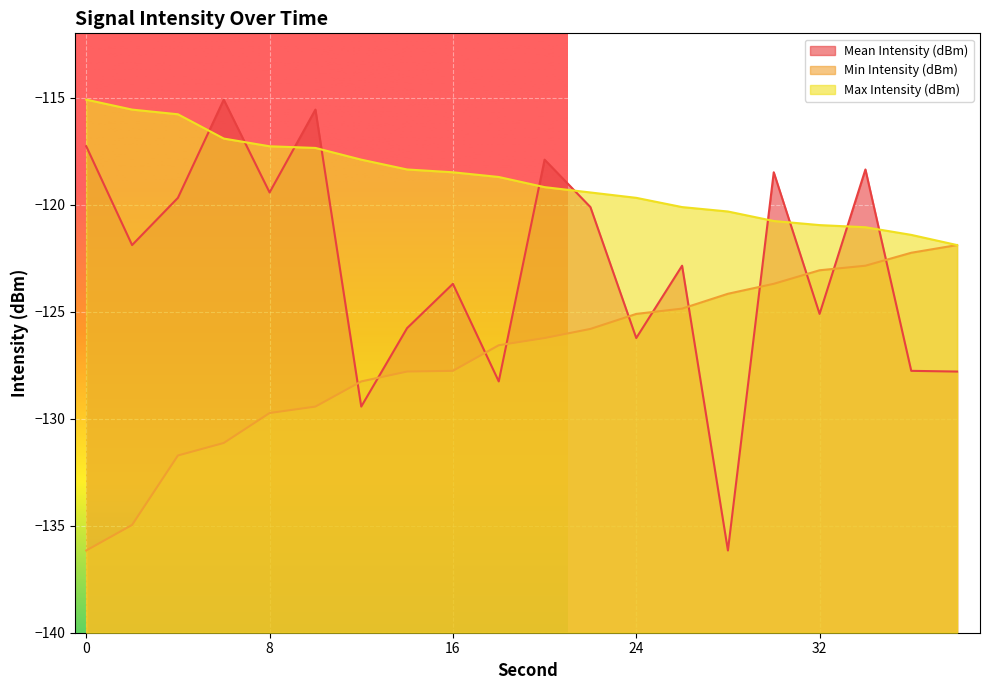

After their last crossing, which series has the higher values: Mean Intensity (dBm) or Min Intensity (dBm)?

Min Intensity (dBm)